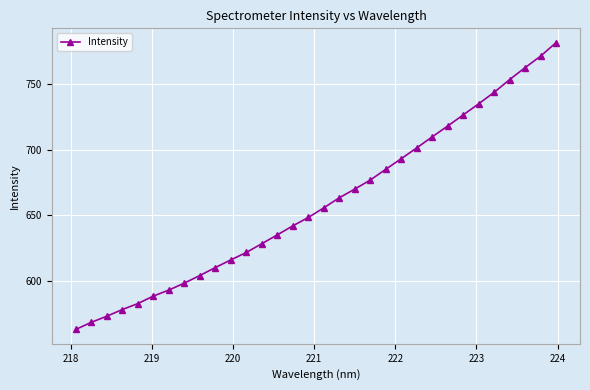

What is the average value?

659.3